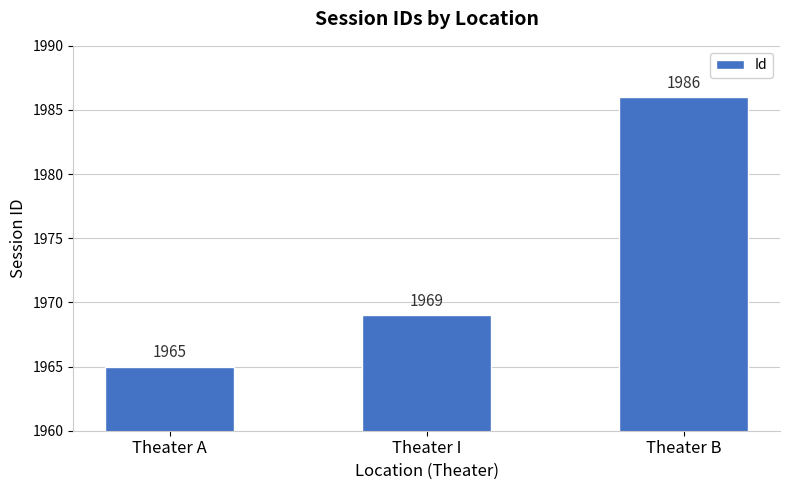

Is it true that the value at Theater B is 1986?

True